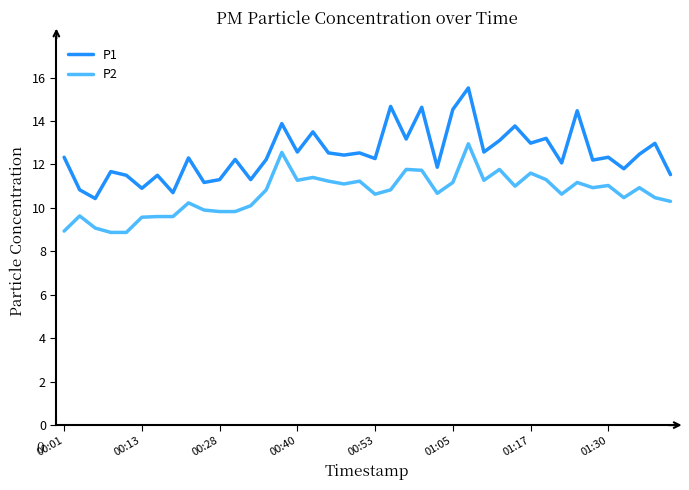

Which series has the widest spread of values?

P1